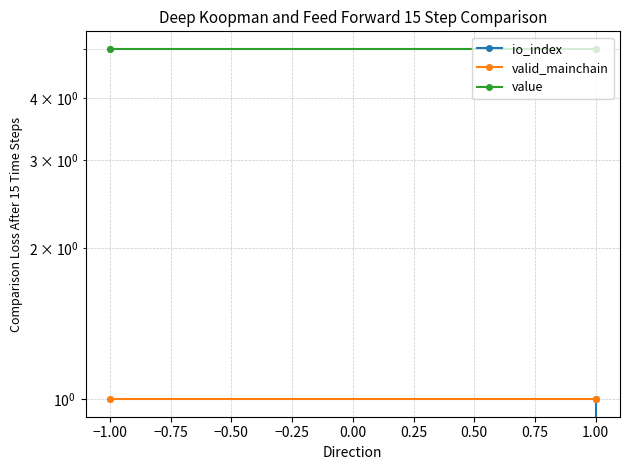

Is the value of value at 1.00 greater than the value of valid_mainchain at −1.00?

Yes